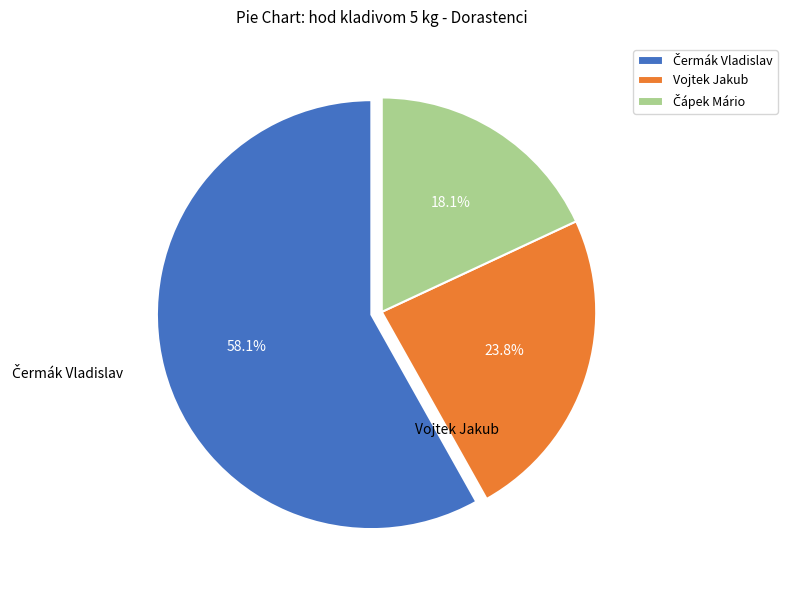

Does Vojtek Jakub account for over 50% of the chart?

No